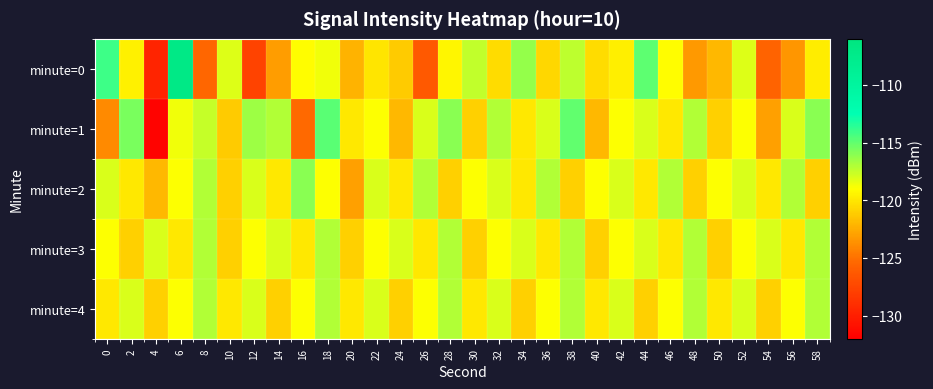

At which category is the sum across all series the highest?

6